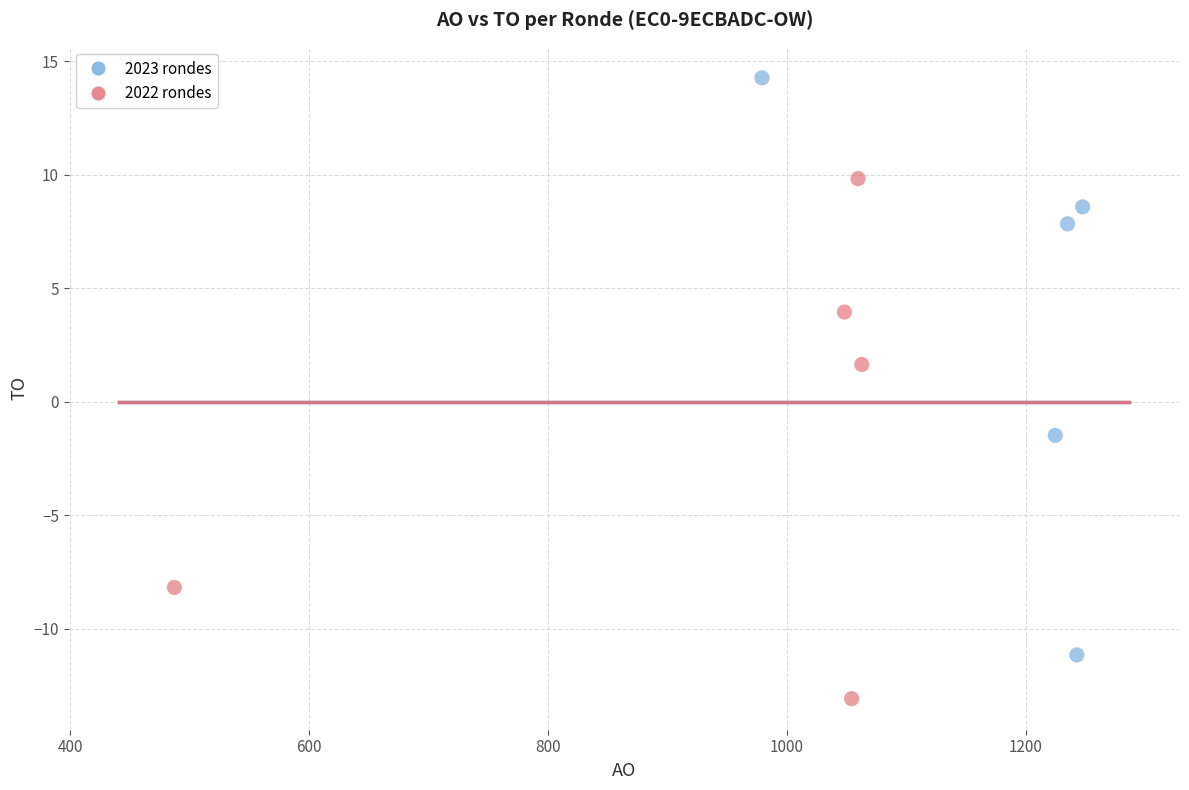

Which series has the widest spread of Y values?

2023 rondes